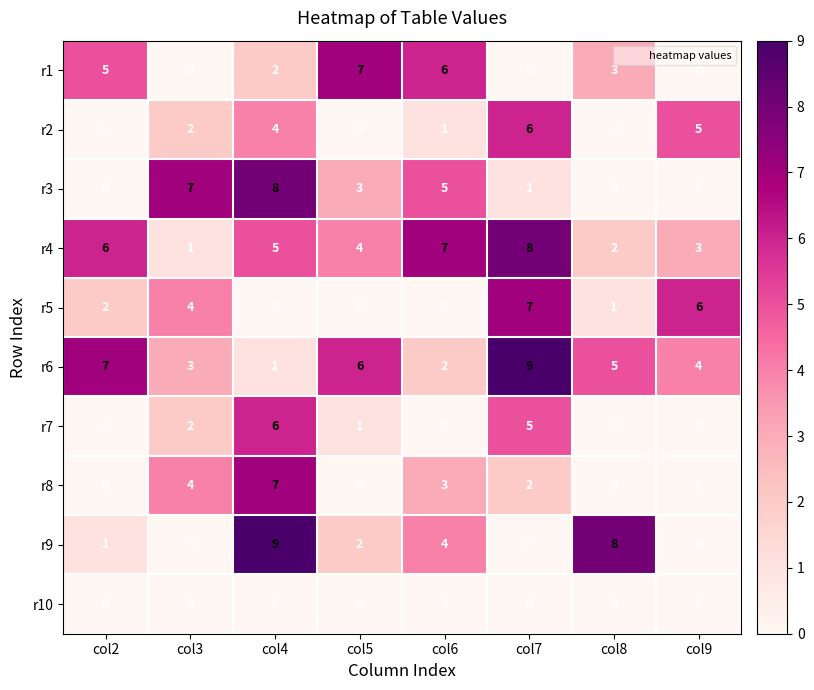

What is the greatest value displayed?

9